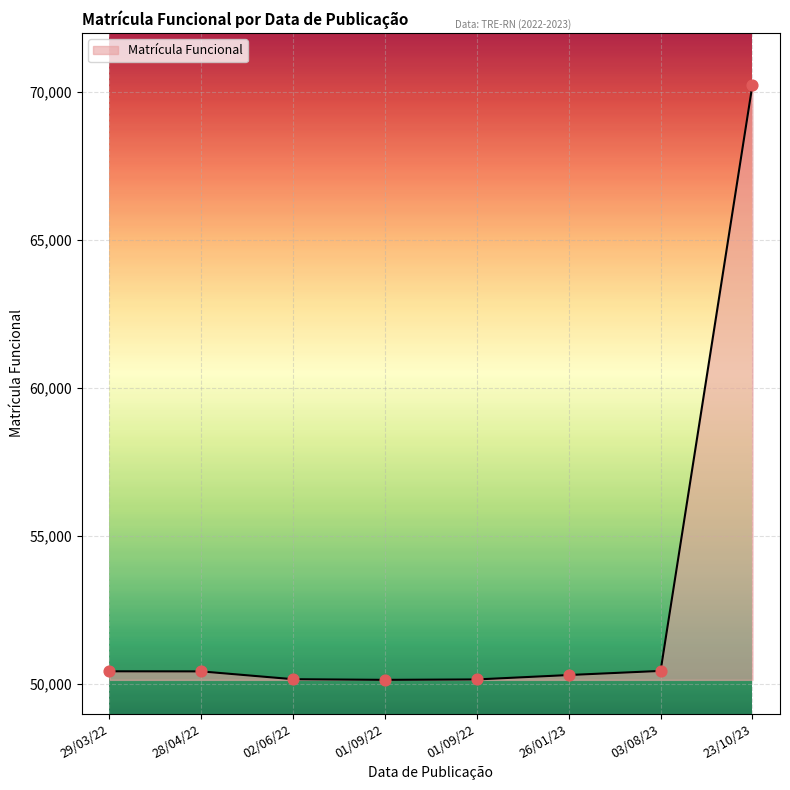

Approximately how many times larger is the value at 03/08/23 compared to 29/03/22?

1.0